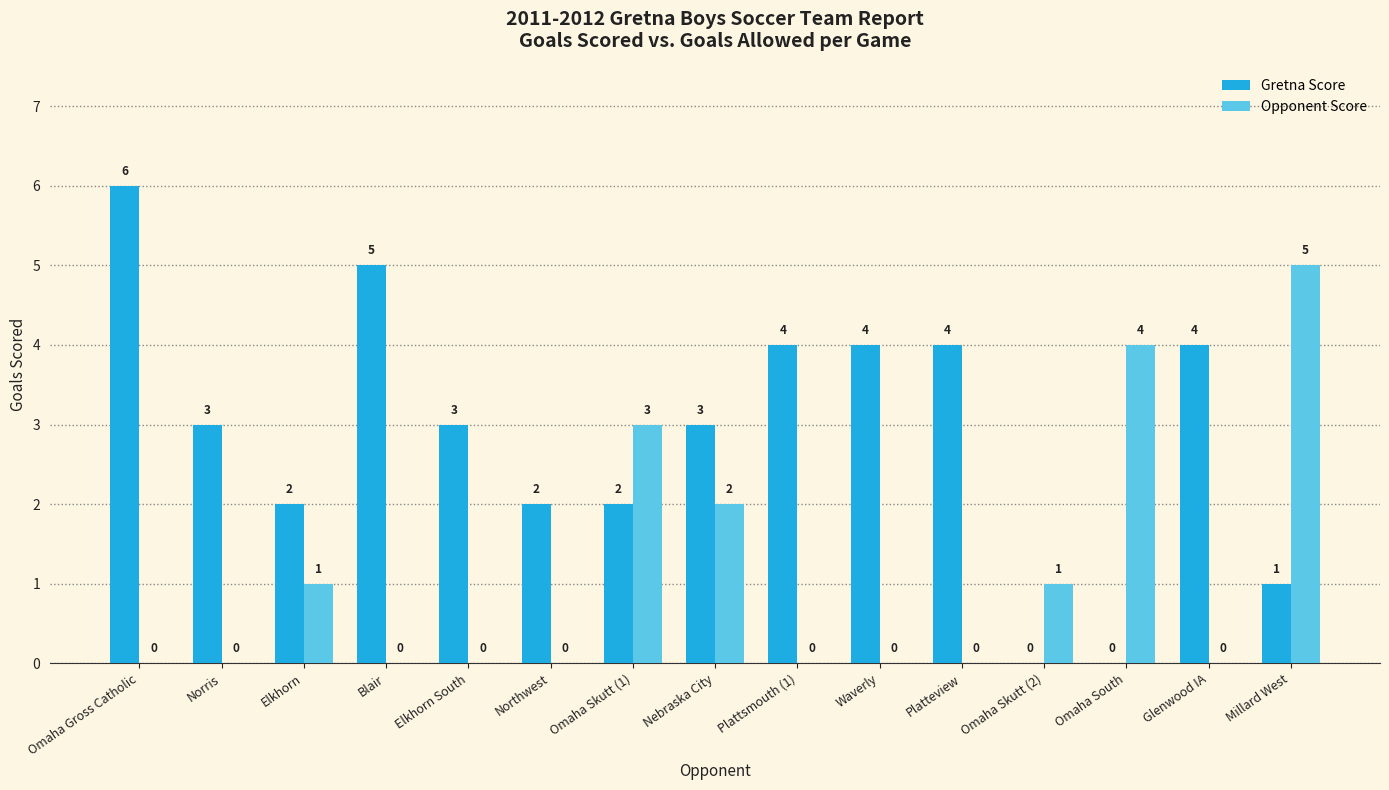

Between Northwest and Omaha Skutt (2), which series saw the biggest shift?

Gretna Score